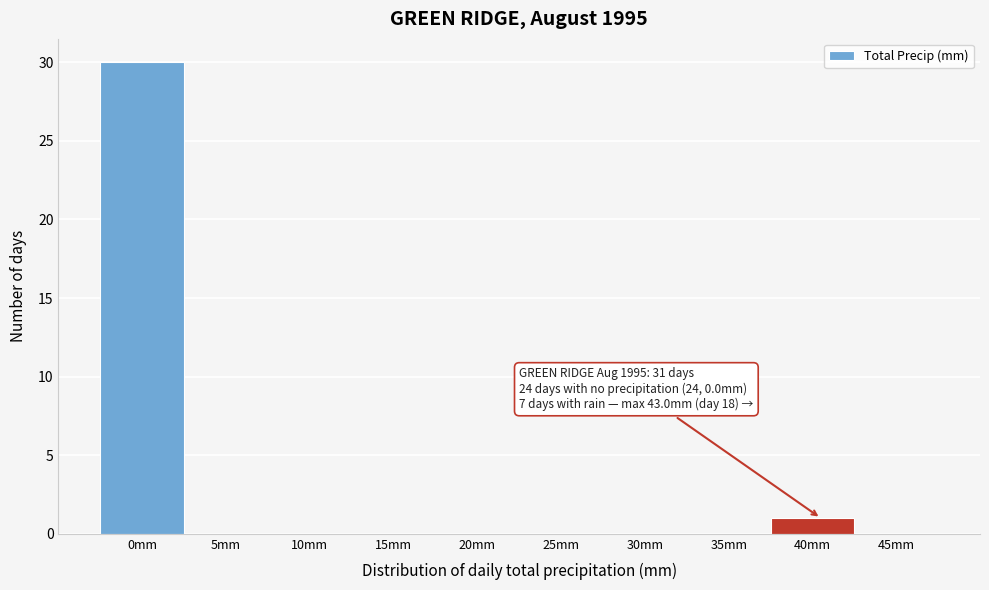

Reading right to left, transcribe all the data shown in this chart.

45mm=0	40mm=1	35mm=0	30mm=0	25mm=0	20mm=0	15mm=0	10mm=0	5mm=0	0mm=30